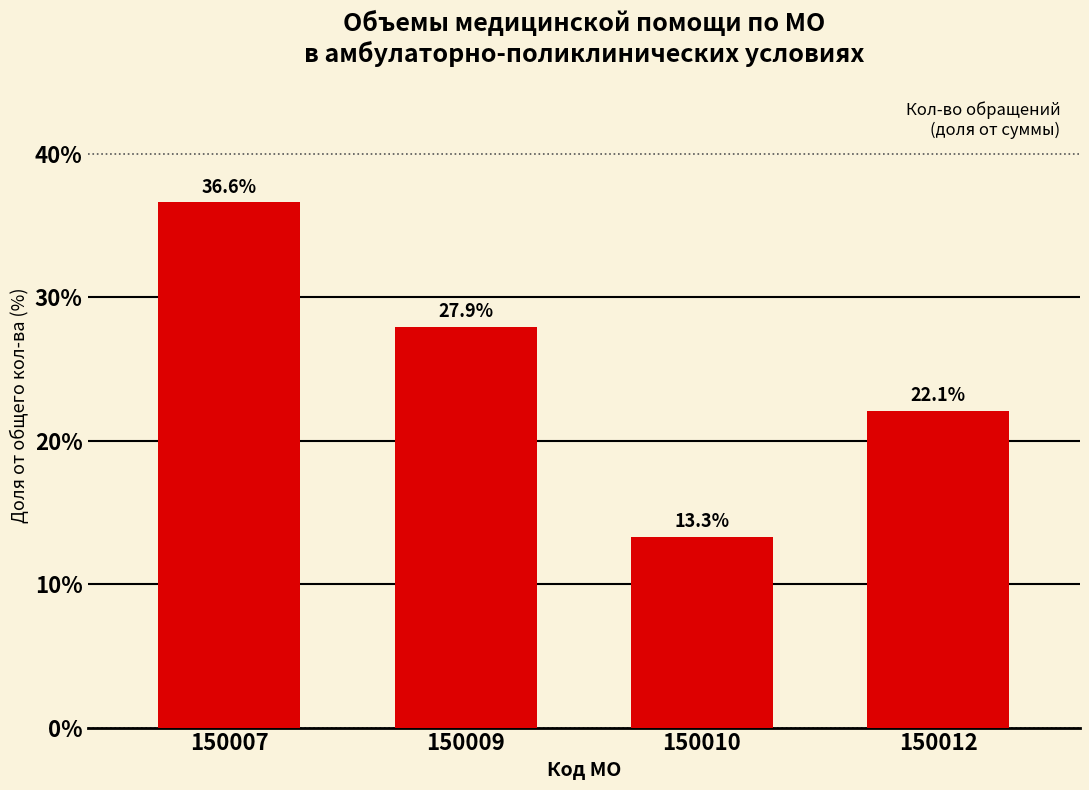

Reading left to right, list all the values displayed in this chart.

150007=36.6	150009=27.9	150010=13.3	150012=22.1